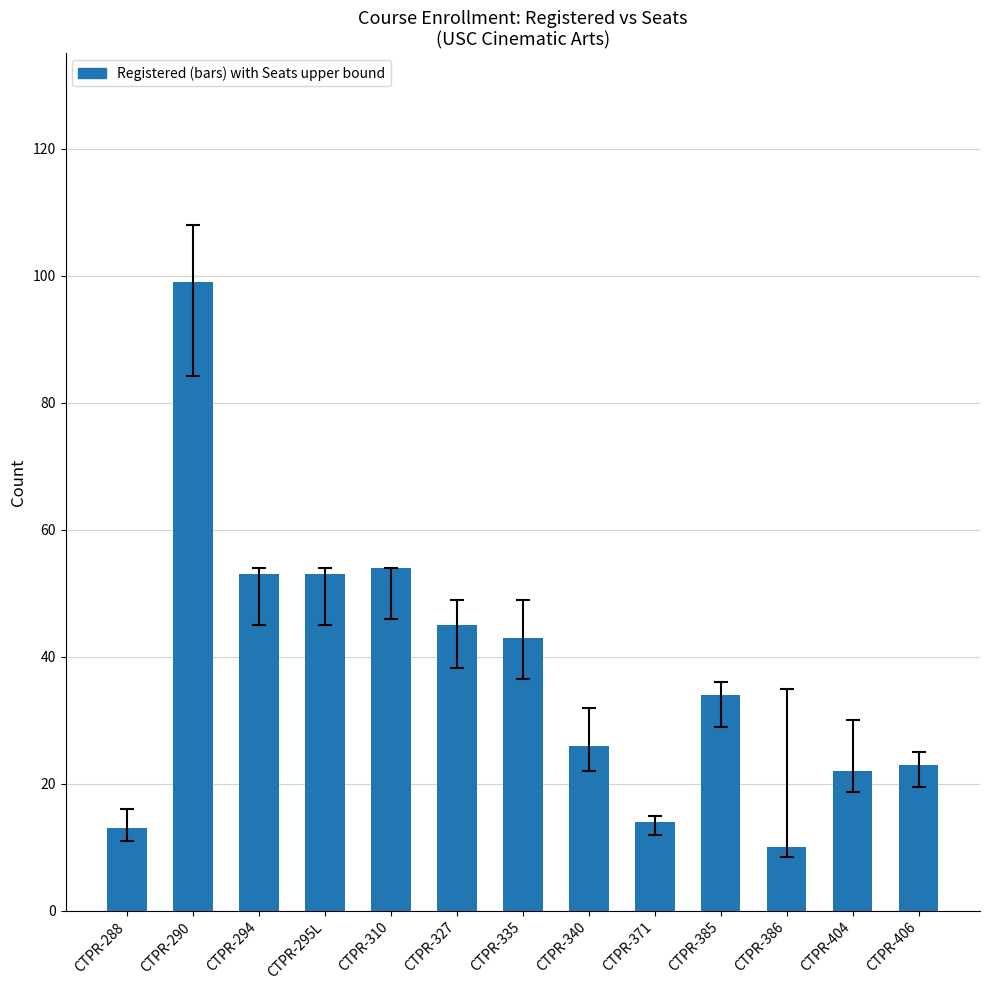

How many bars are there in total?

13